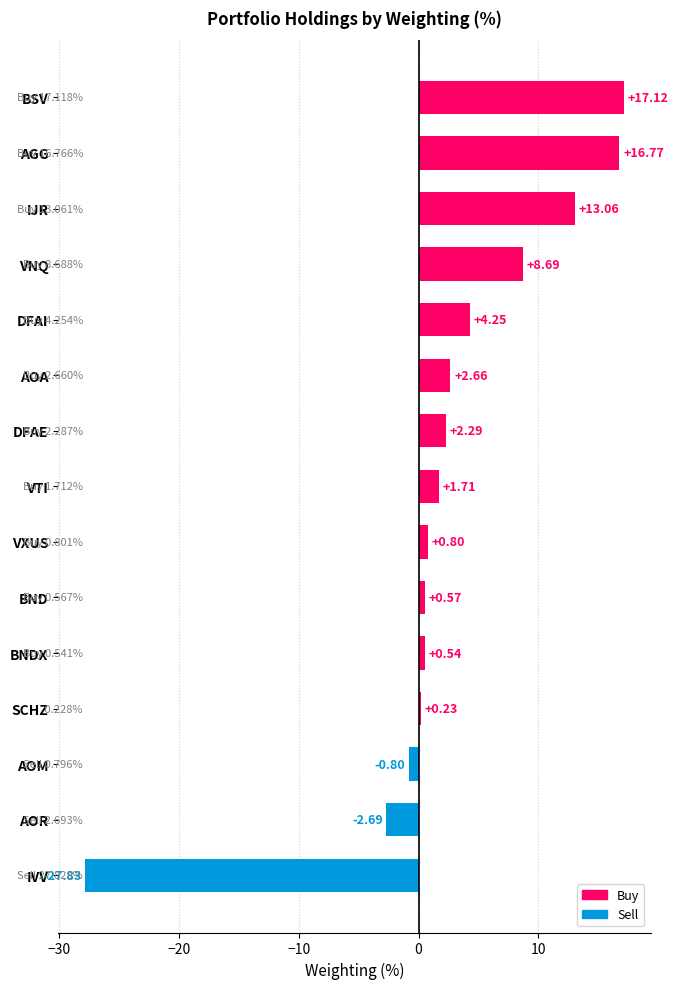

Rank the categories by value from highest to lowest.

BSV, AGG, IJR, VNQ, DFAI, AOA, DFAE, VTI, VXUS, BND, BNDX, SCHZ, AOM, AOR, IVV